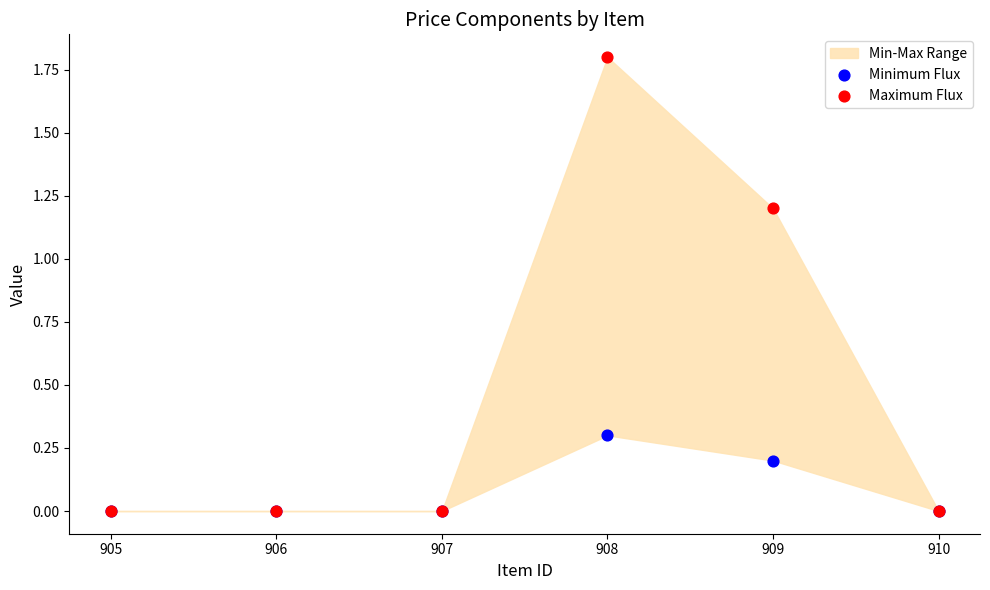

Which series contains the lowest Y value?

Minimum Flux